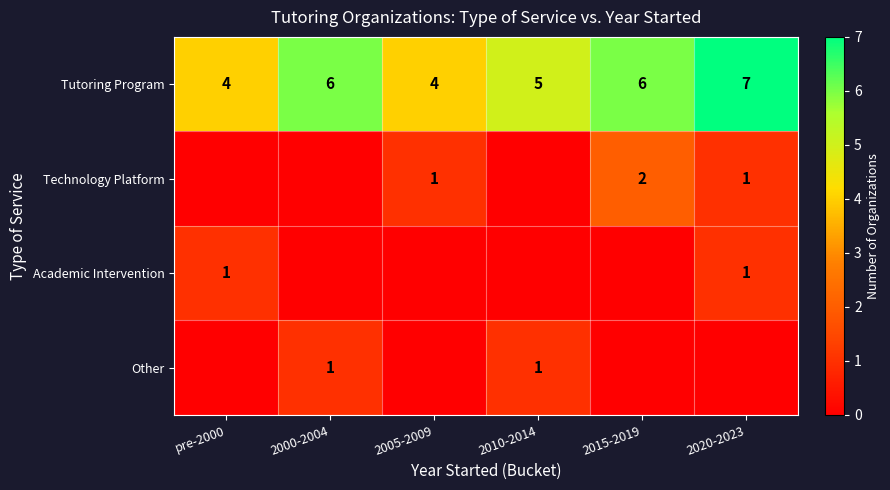

What is the total value across all series at 2015-2019?

8